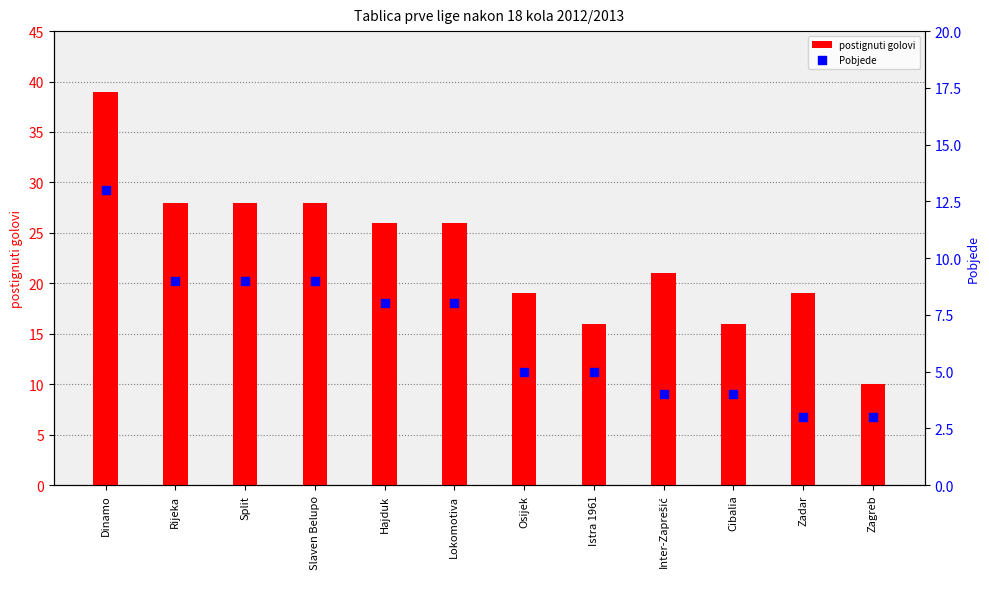

Which series has the largest total across all categories?

postignuti golovi